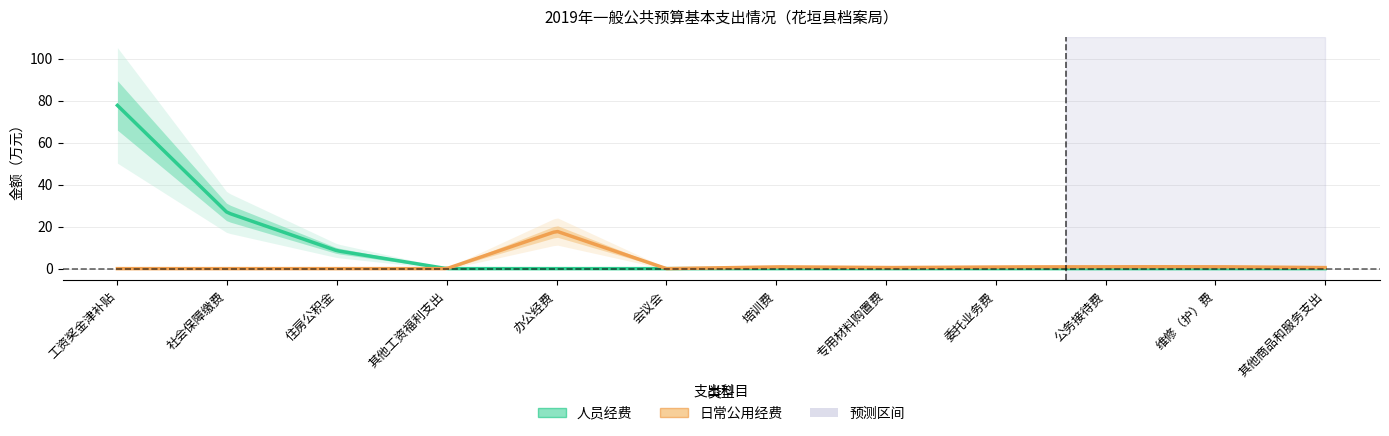

Is the value of 日常公用经费 at 会议会 greater than the value of 人员经费 at 办公经费?

No